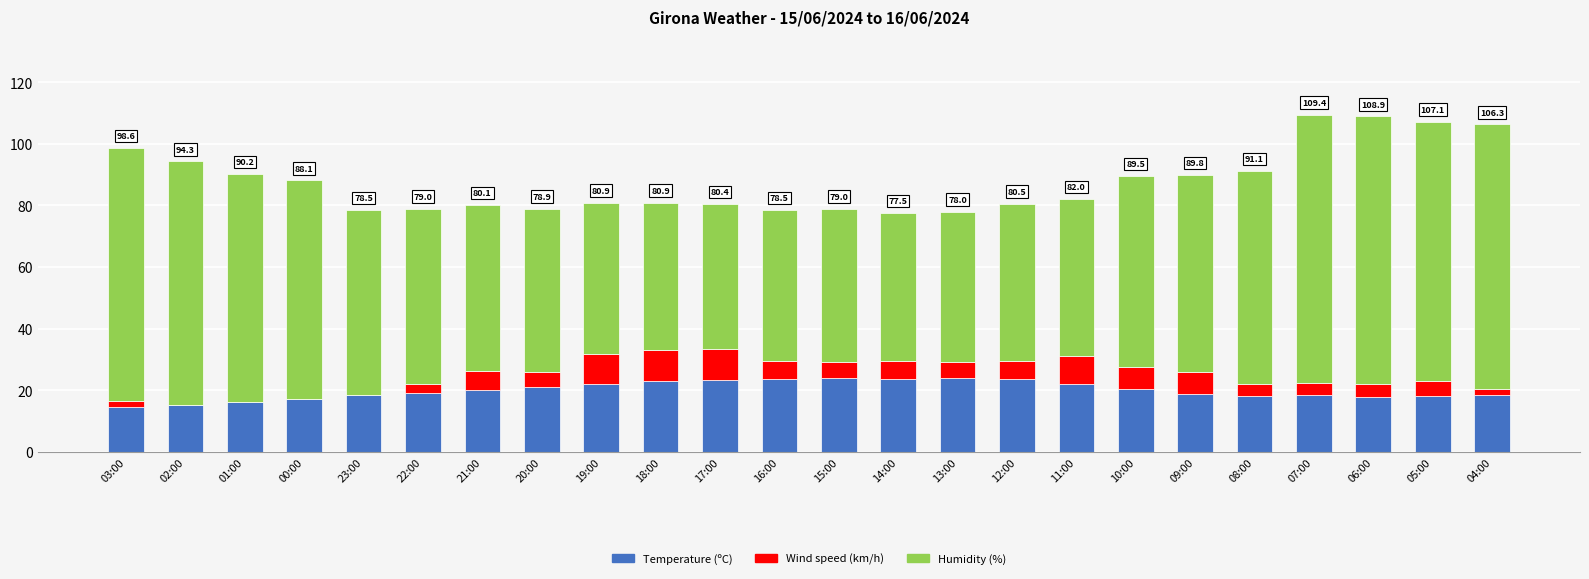

Count the number of categories in the chart.

24